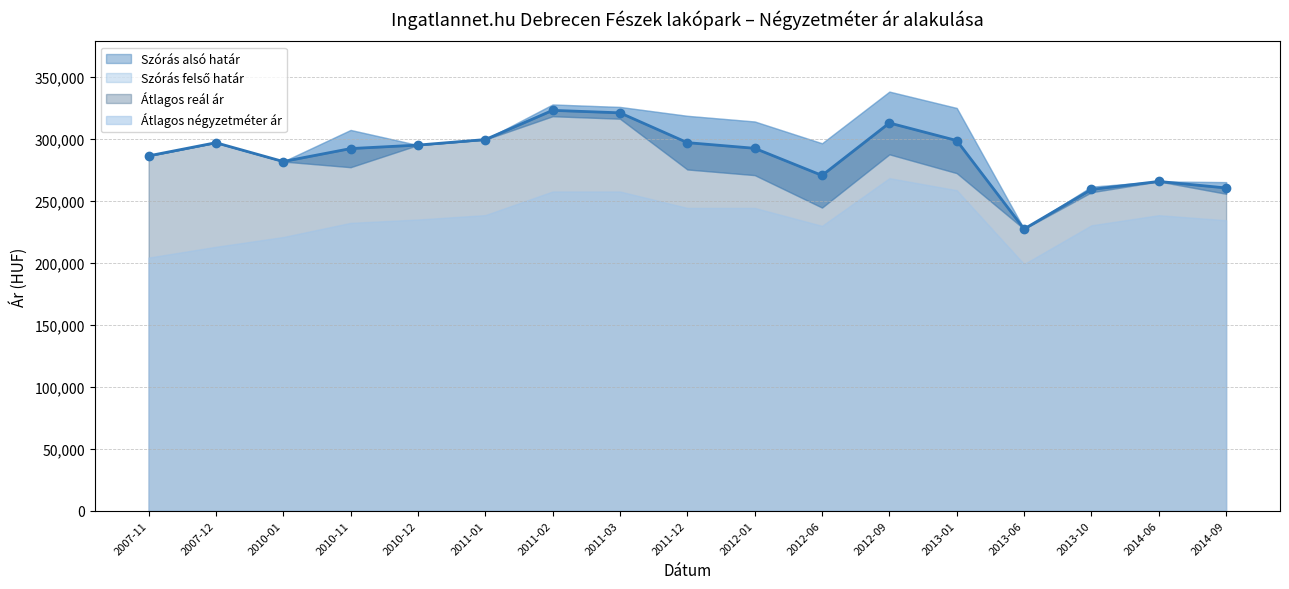

What is the difference between the Átlagos négyzetméter ár values at 2011-12 and 2013-06?

45393